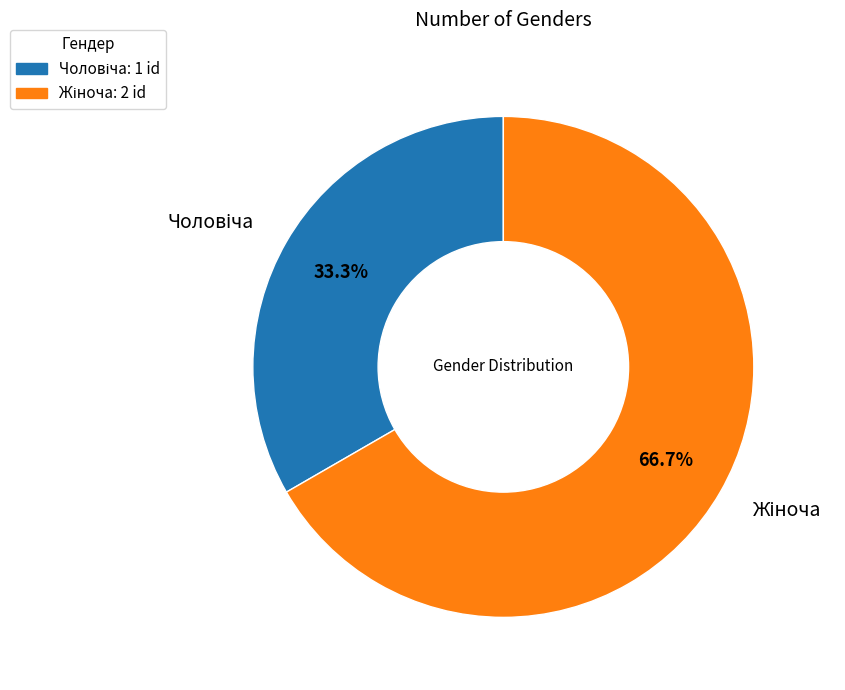

Does any single category account for the majority?

Yes